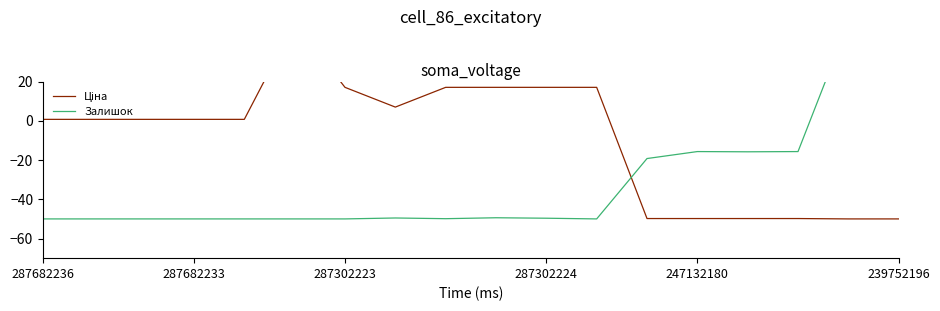

What is the highest value of the Залишок series?

50.0